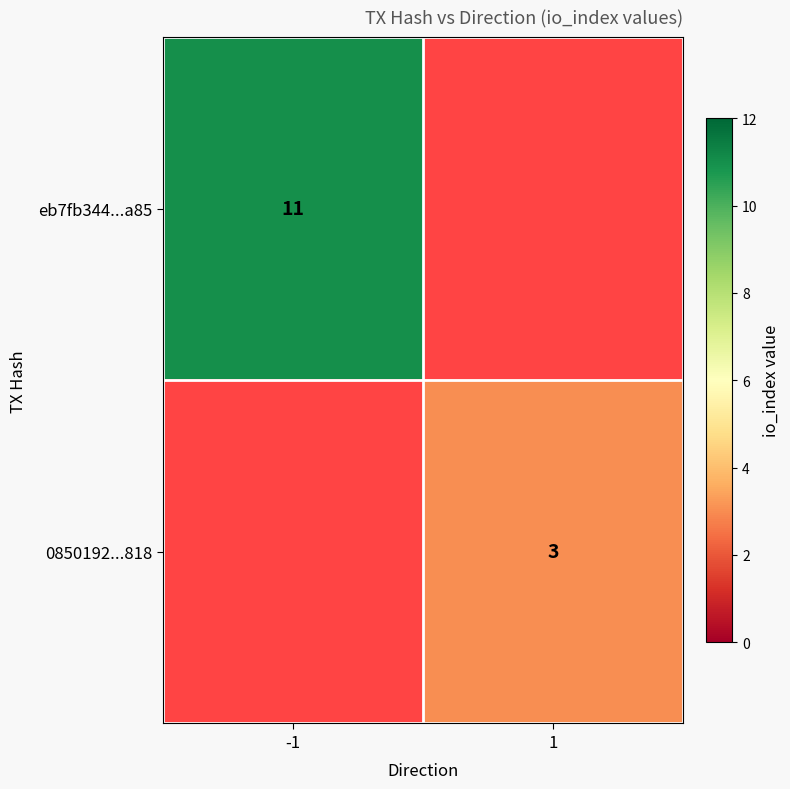

True or false: 0850192...818 has a value of 5 at 1.

False